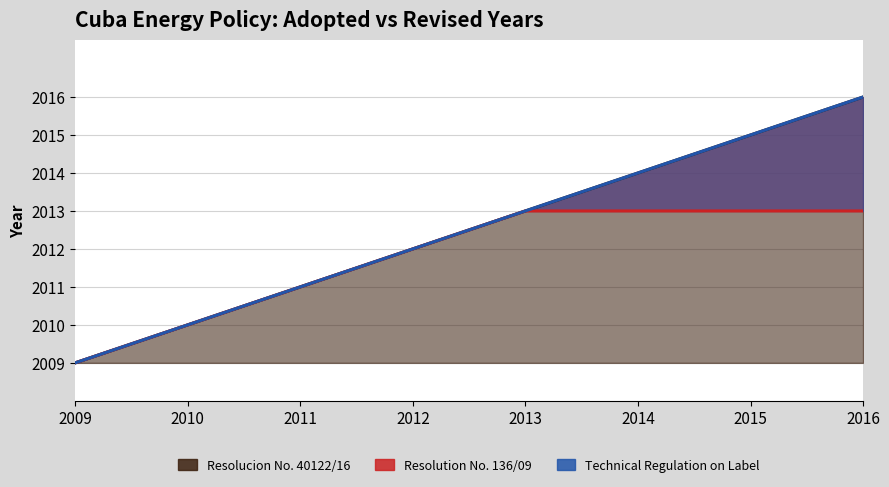

At which label does Policy 1 (Resolucion No. 40122/16) reach its peak?

2013